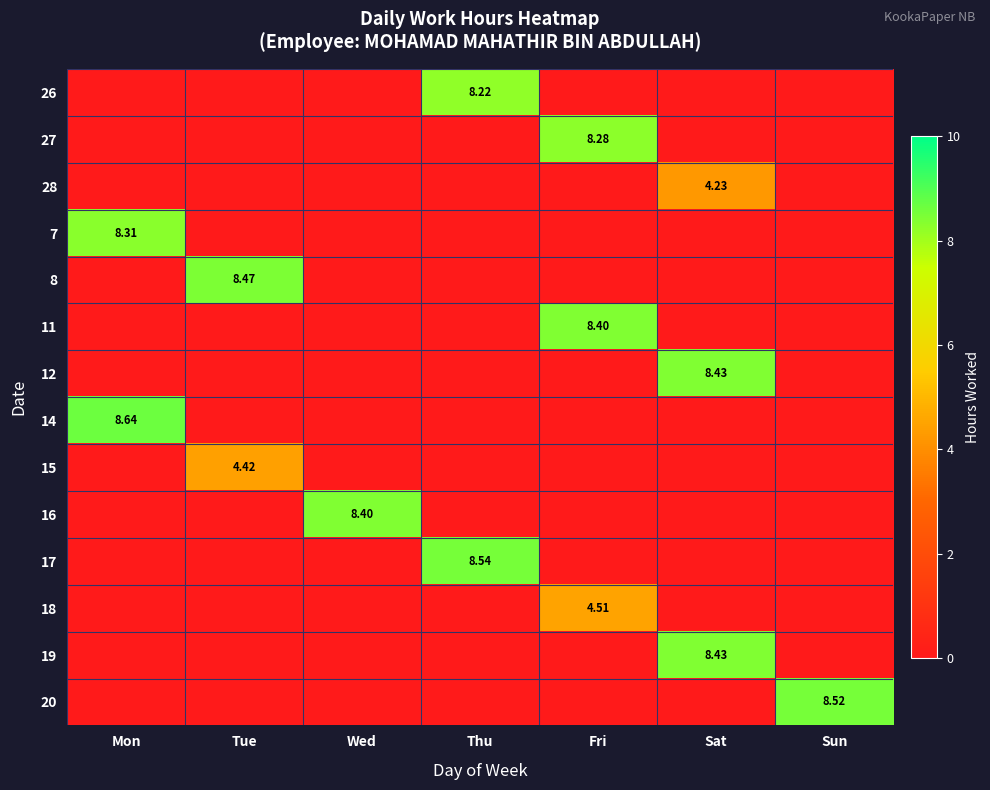

Which has a higher value, Wed or Sun?

Wed